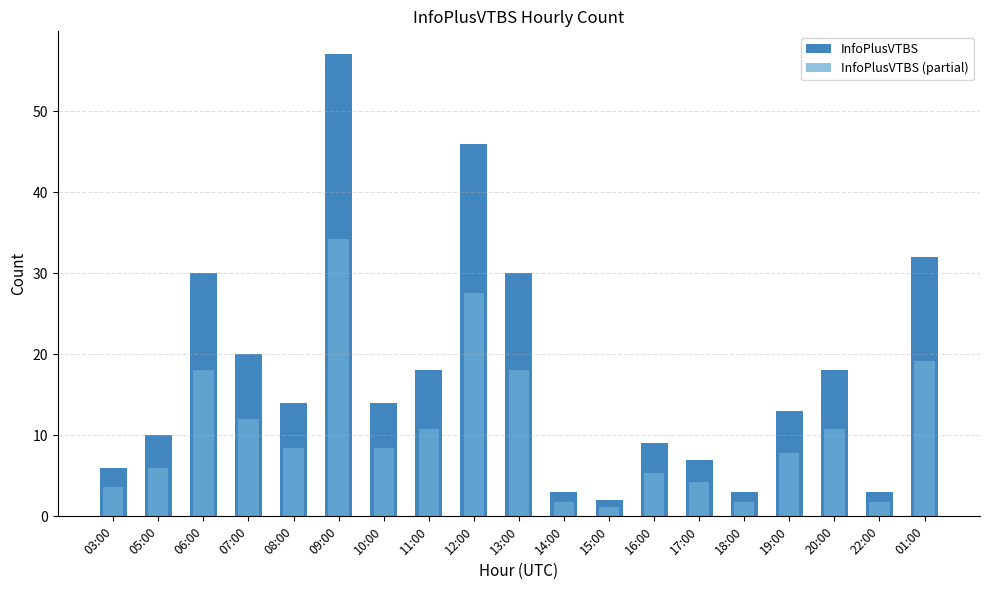

Is it true that InfoPlusVTBS (partial) equals 55.3 at 09:00?

False